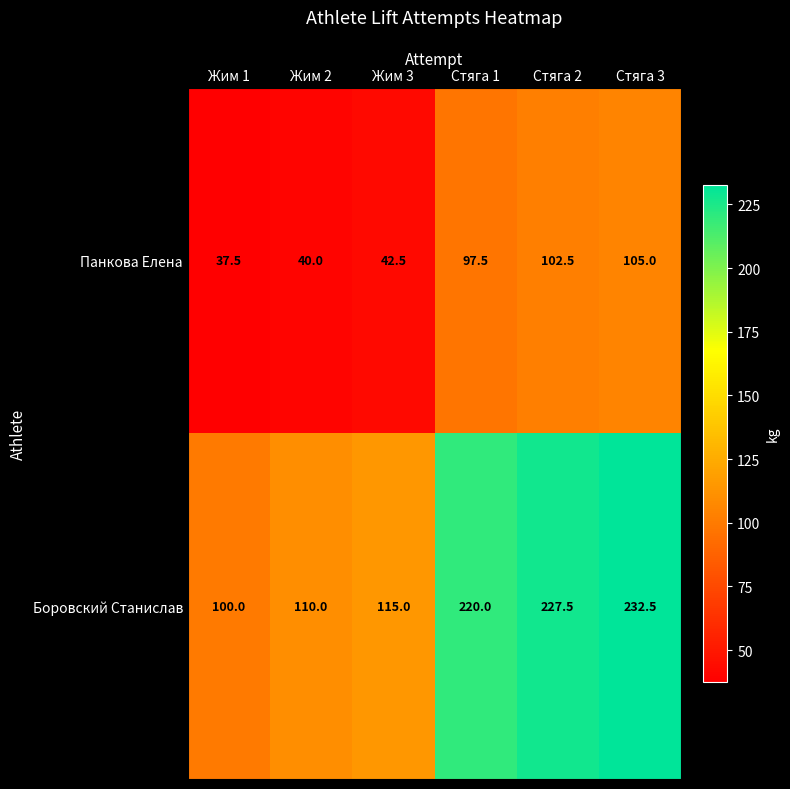

What is the difference between the maximum and minimum values in the Панкова Елена series?

67.5